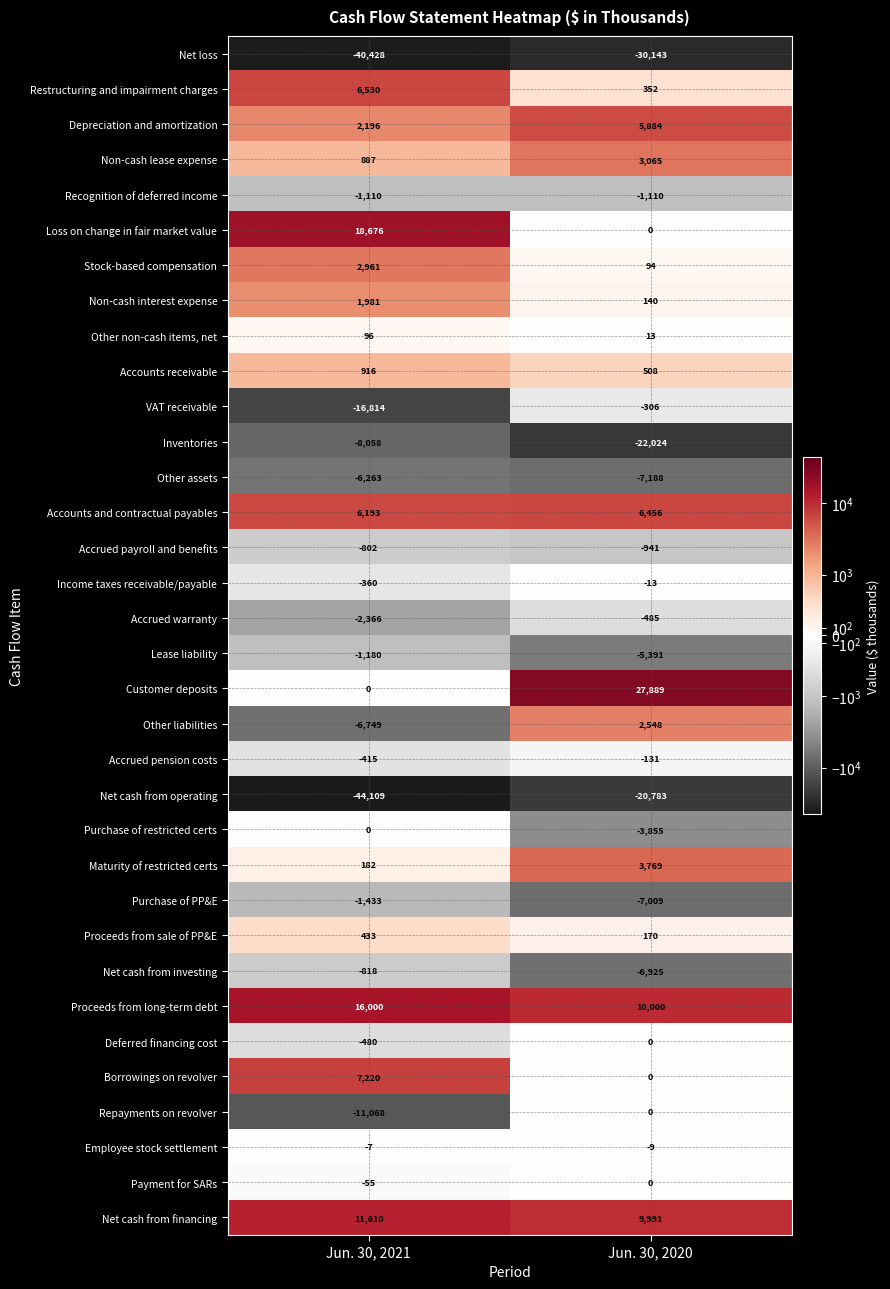

What is the spread (max minus min) of values at Jun. 30, 2021?

62785